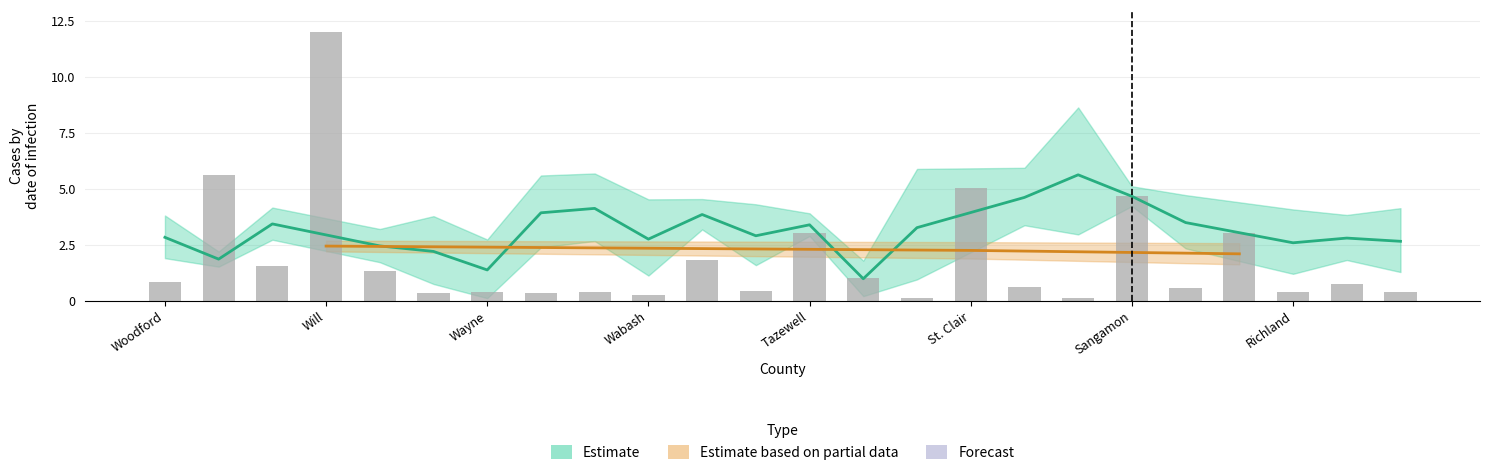

What is the sum of the values at 11 and 14?

0.6